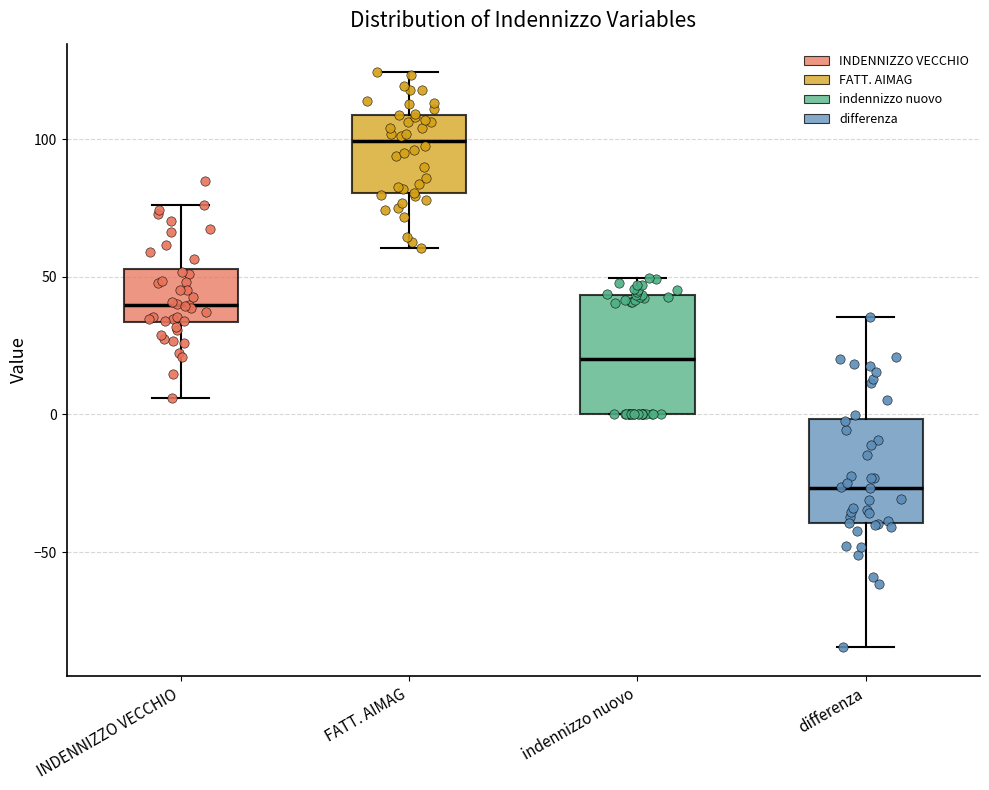

Which box has the lowest median line?

differenza